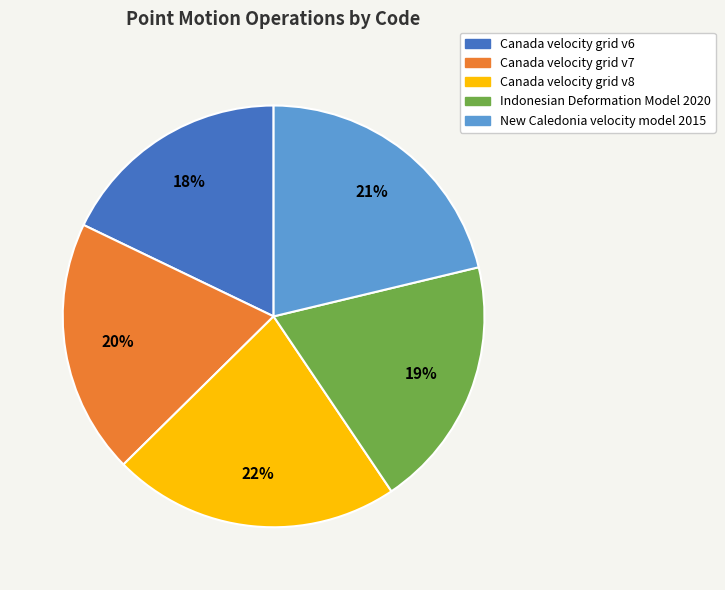

To the nearest percent, what is the combined percentage of Canada velocity grid v7 and New Caledonia velocity model 2015?

41%